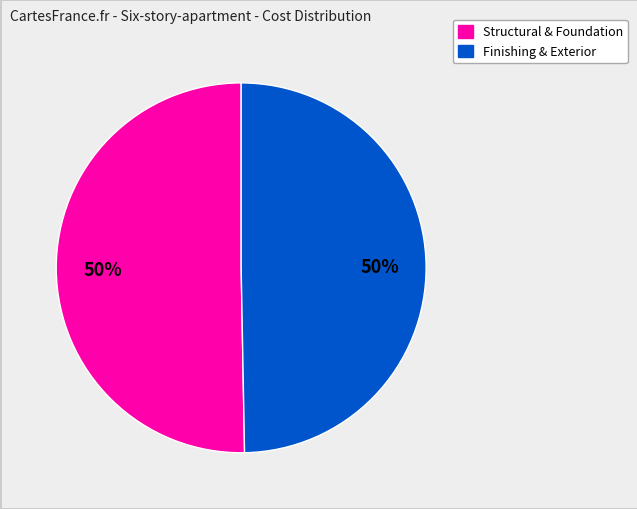

To the nearest percent, what is the average slice percentage?

50%